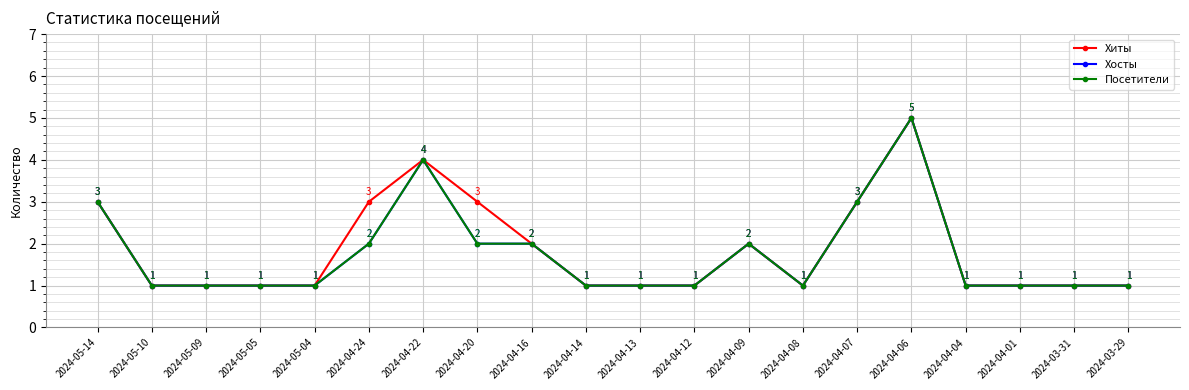

True or false: Хосты and Хиты cross at least once.

False